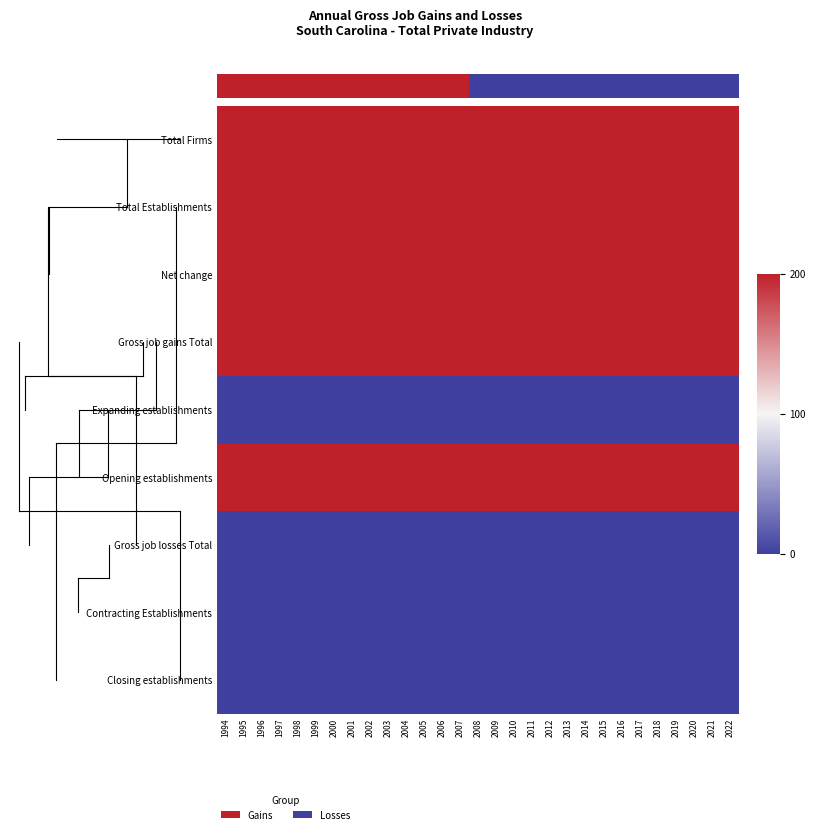

How many data points does each series have?

29